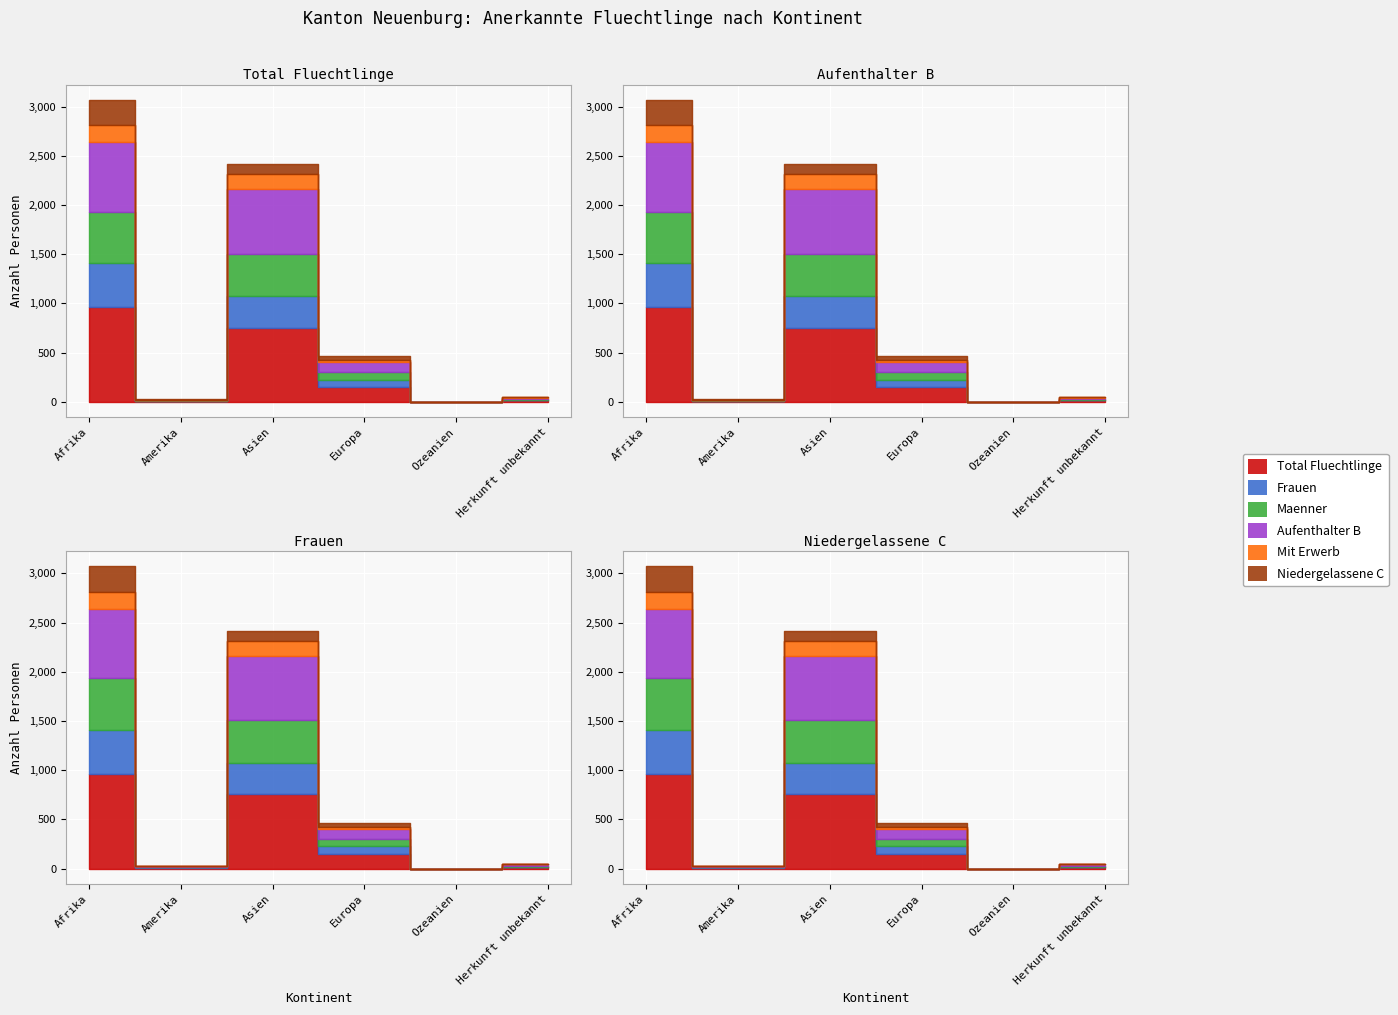

At which category is the sum across all series the highest?

Afrika